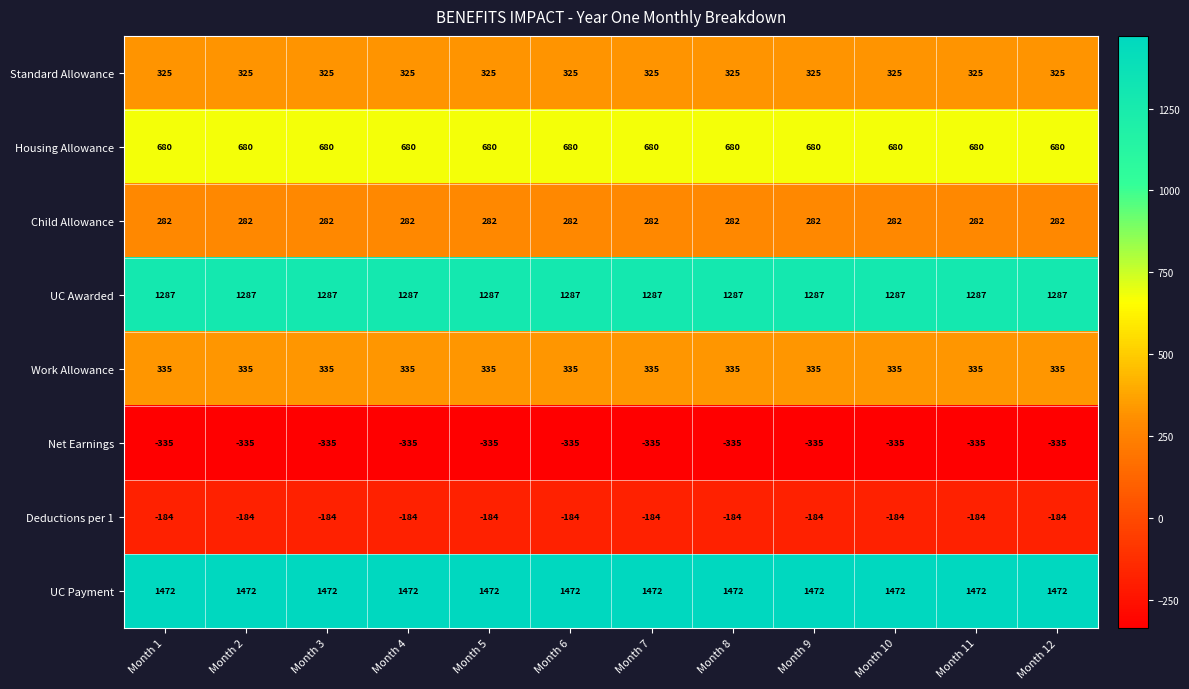

What is the greatest value displayed?

1472